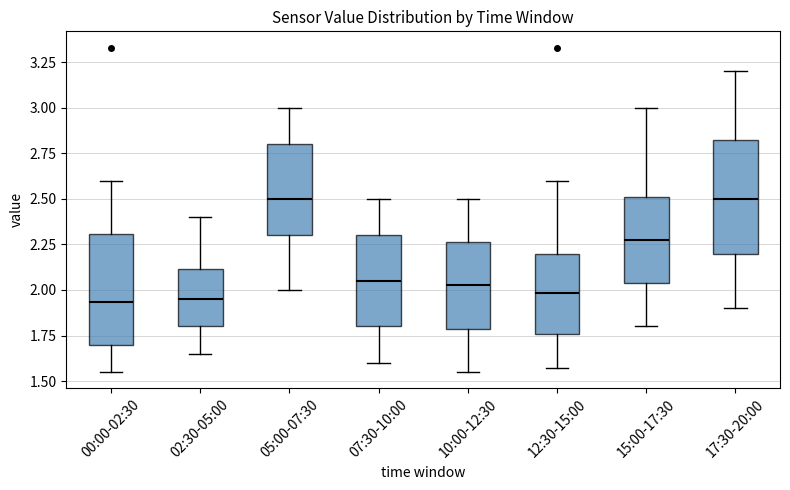

Where does the upper whisker of the box for 07:30-10:00 end on the y-axis? The values are not printed on the chart, so give them approximately, as read against the axis.

2.50